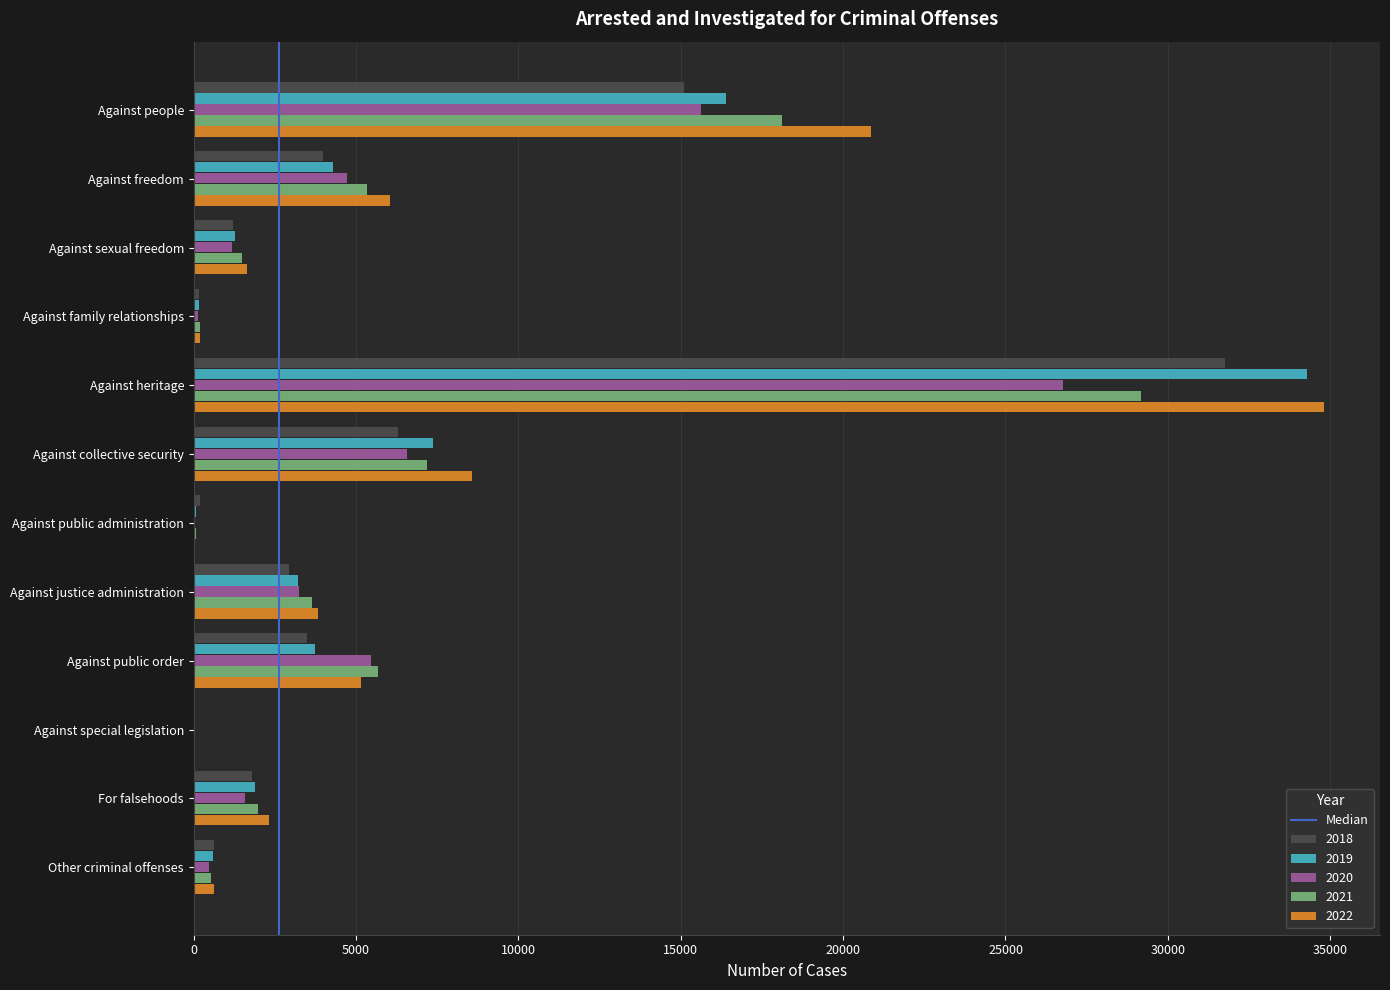

The value of 2022 at Against justice administration is 2615. True or false?

False